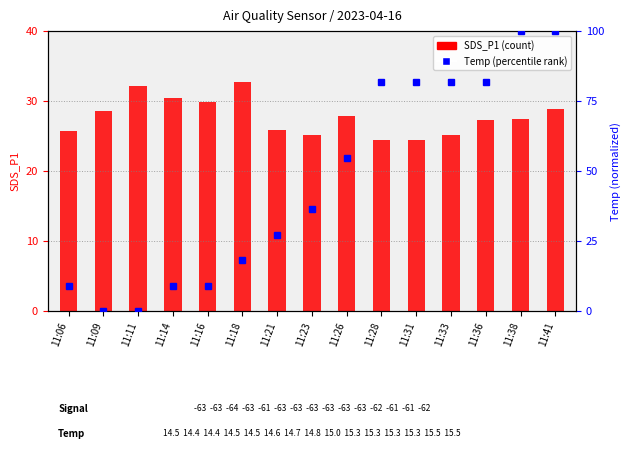

Reading left to right, extract all data points from this chart.

SDS_P1 (count): 11:06=25.8	11:09=28.6	11:11=32.2	11:14=30.4	11:16=29.9	11:18=32.6	11:21=25.8	11:23=25.1	11:26=27.9	11:28=24.5	11:31=24.5	11:33=25.1	11:36=27.3	11:38=27.5	11:41=28.9
Temp (percentile): 11:06=9.1	11:09=0.0	11:11=0.0	11:14=9.1	11:16=9.1	11:18=18.2	11:21=27.3	11:23=36.4	11:26=54.5	11:28=81.8	11:31=81.8	11:33=81.8	11:36=81.8	11:38=100.0	11:41=100.0